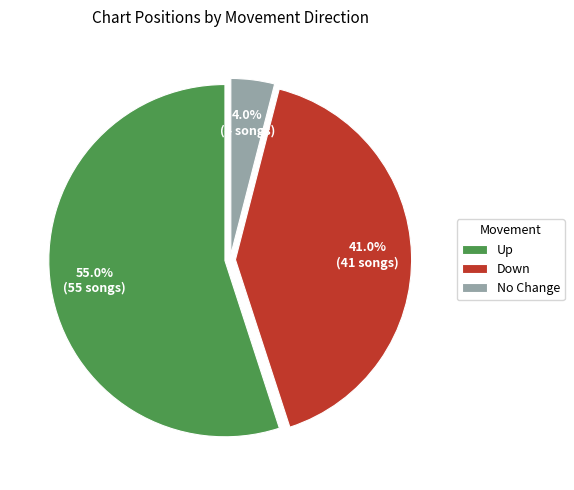

Which category accounts for the majority?

Up